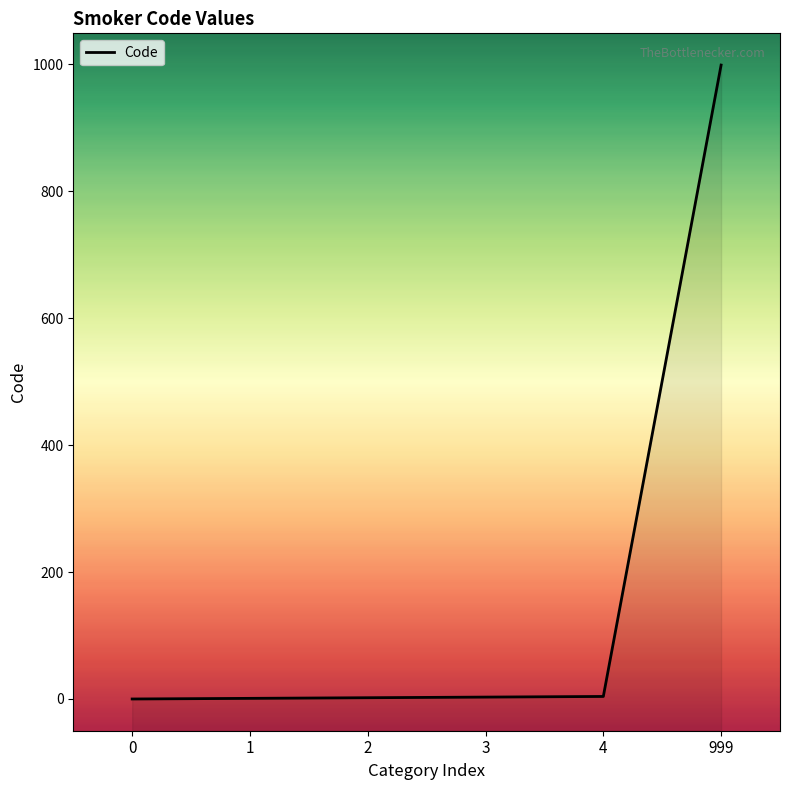

What is the value of the 2nd point from the left?

1